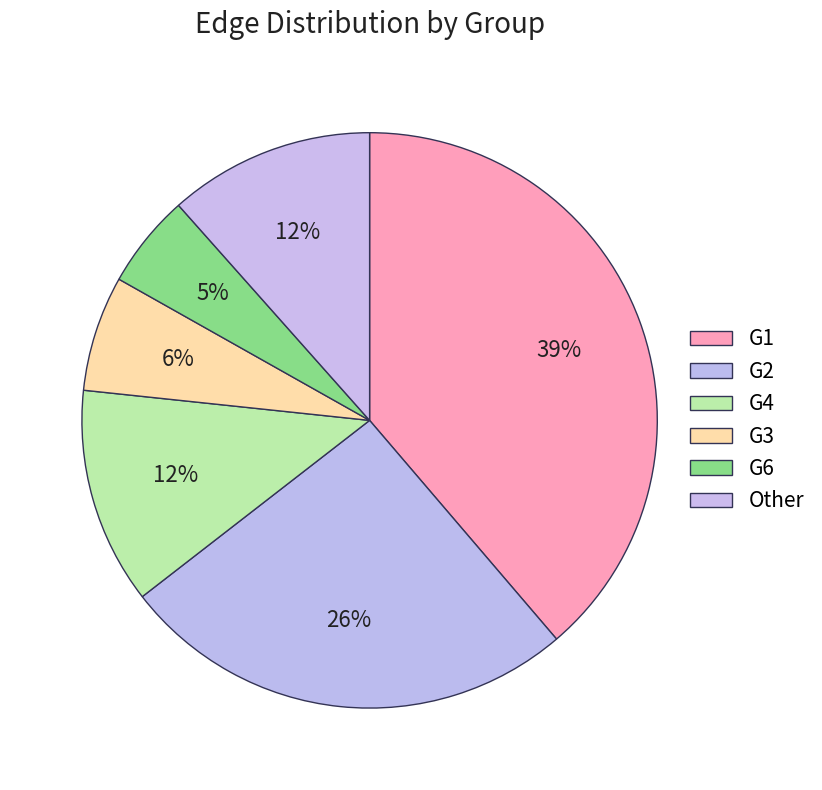

How many segments does this pie chart have?

6